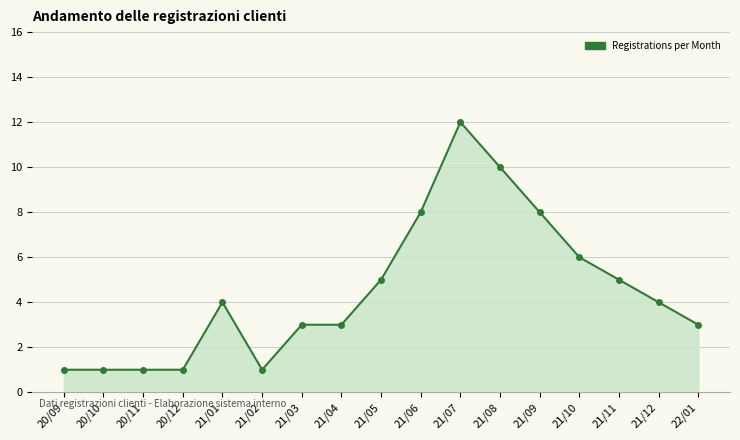

Reading left to right, list all the values displayed in this chart.

1	1	1	1	4	1	3	3	5	8	12	10	8	6	5	4	3